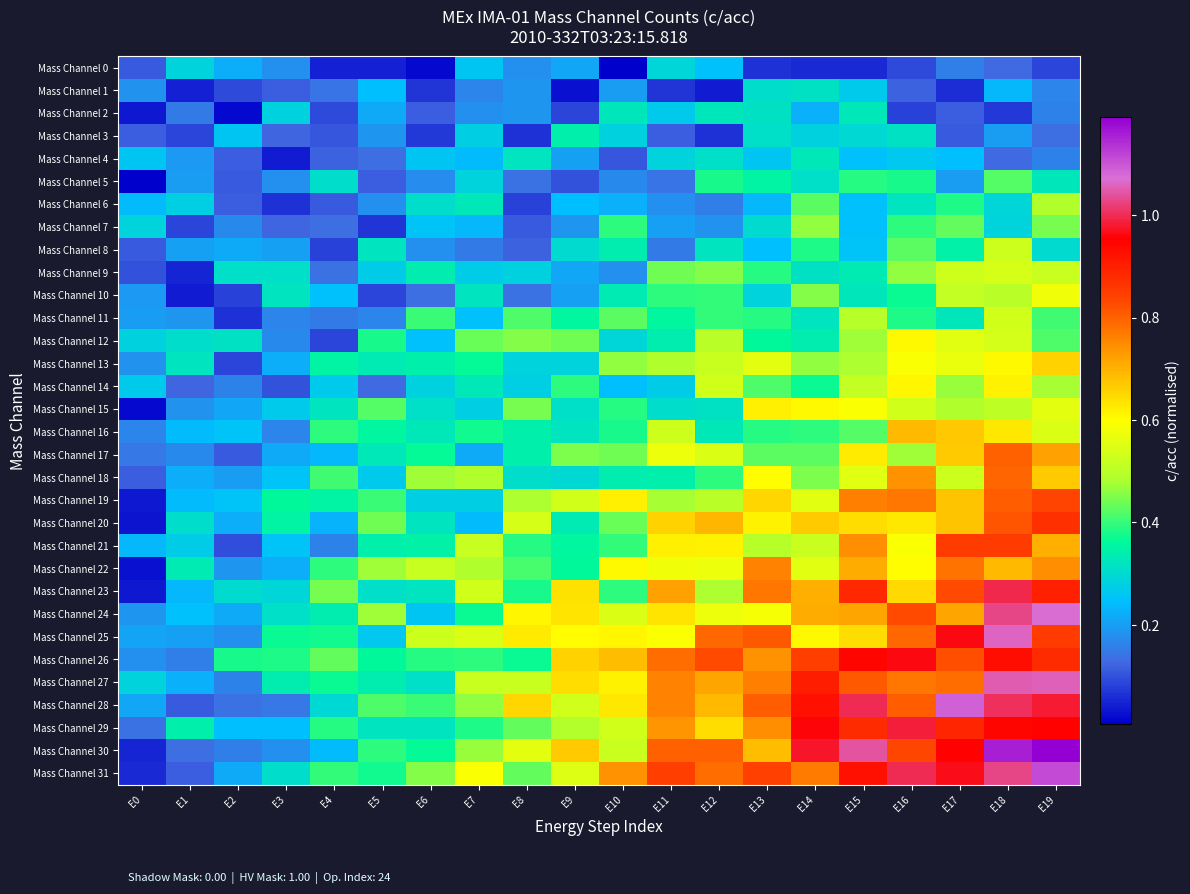

List the series in order of their peak value, lowest first.

Mass Channel 0, Mass Channel 1, Mass Channel 4, Mass Channel 2, Mass Channel 3, Mass Channel 5, Mass Channel 7, Mass Channel 6, Mass Channel 8, Mass Channel 11, Mass Channel 9, Mass Channel 10, Mass Channel 12, Mass Channel 14, Mass Channel 15, Mass Channel 13, Mass Channel 16, Mass Channel 22, Mass Channel 18, Mass Channel 17, Mass Channel 19, Mass Channel 21, Mass Channel 20, Mass Channel 26, Mass Channel 29, Mass Channel 23, Mass Channel 27, Mass Channel 25, Mass Channel 24, Mass Channel 28, Mass Channel 31, Mass Channel 30